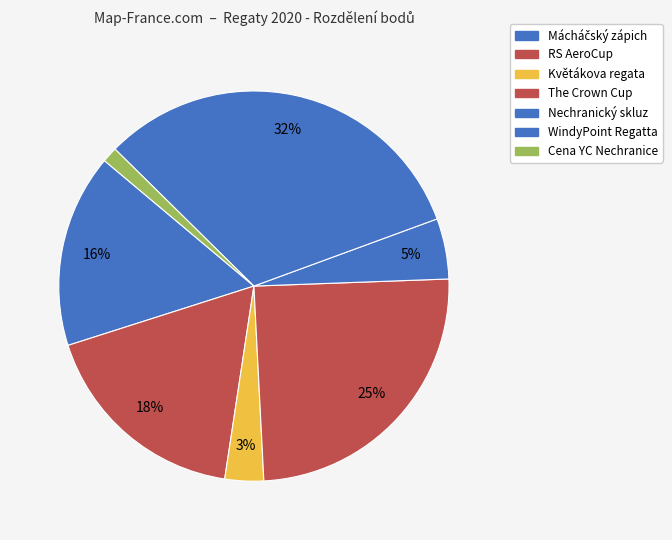

Does Mácháčský zápich represent more than half of the total?

No